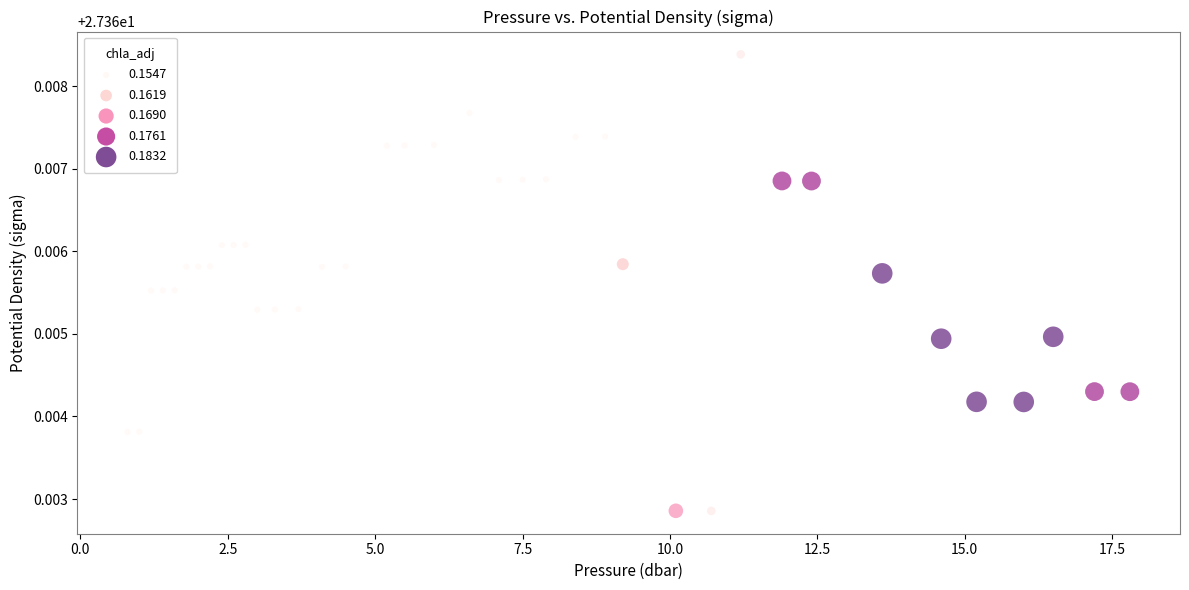

What is the range of X values (max minus min)?

17.0